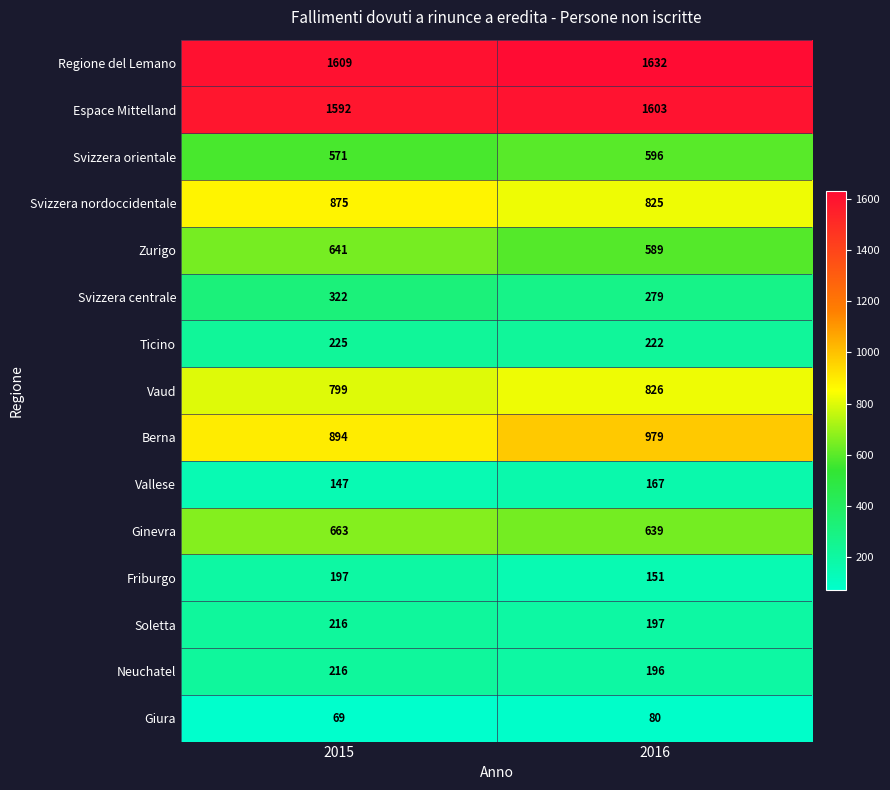

Which series has the widest spread of values?

Berna